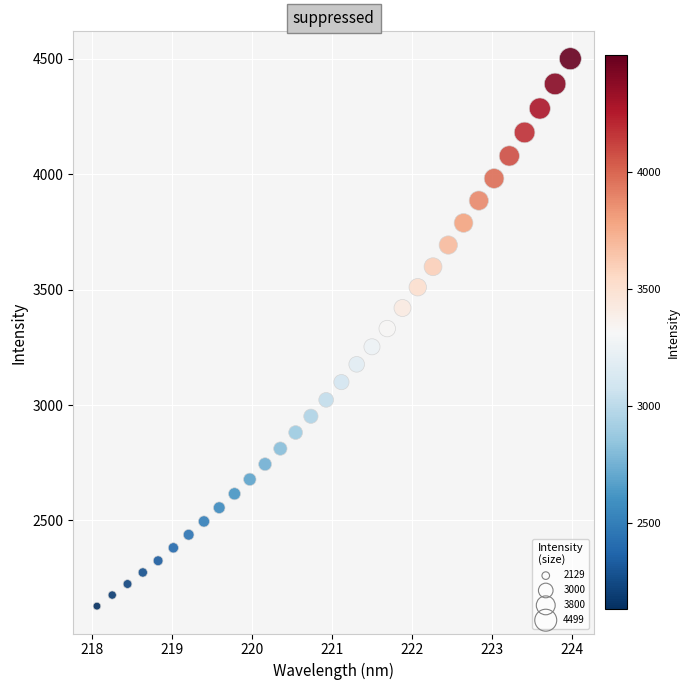

What is the range of X values (max minus min)?

5.9